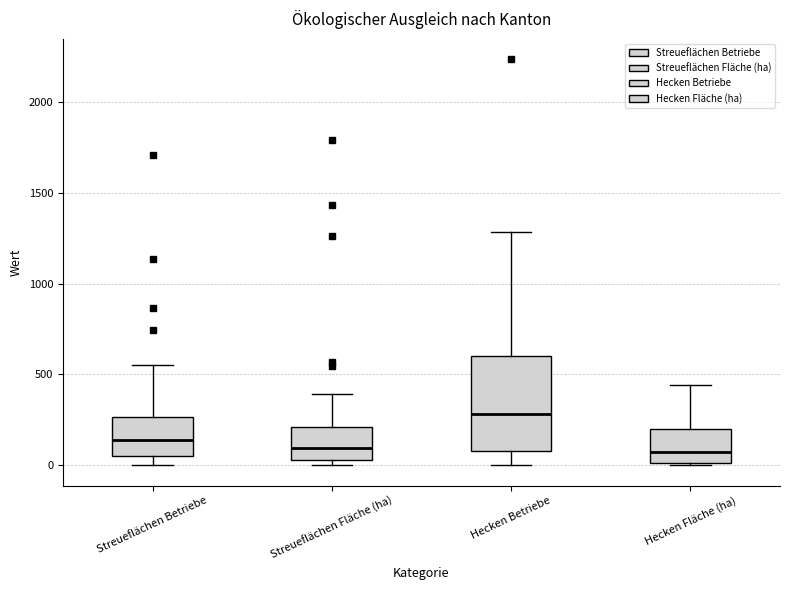

Which box has the highest median line?

Hecken Betriebe